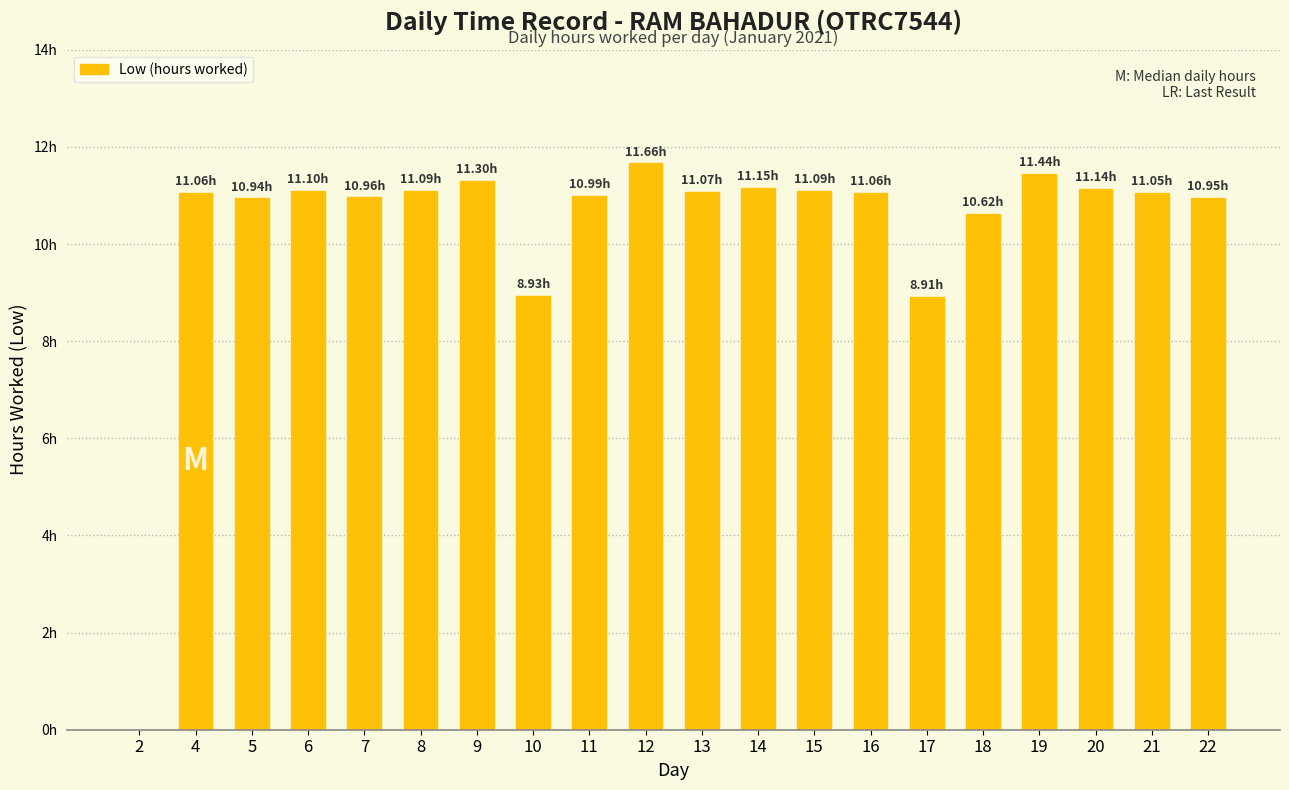

Are the bars horizontal?

No